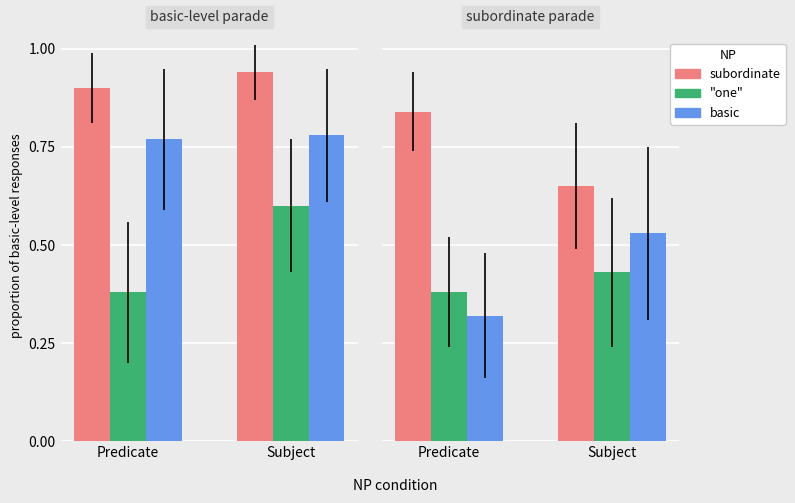

List the series in order of their peak value, highest first.

subordinate, basic, one